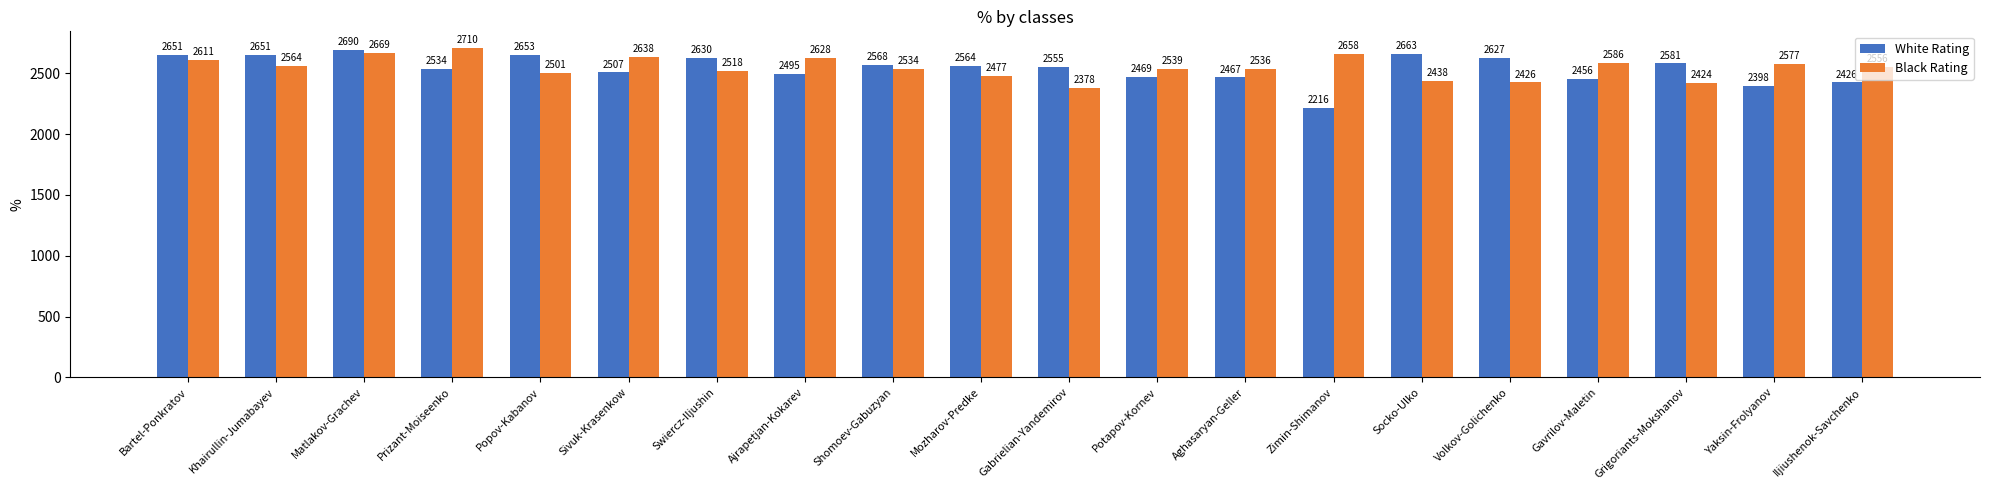

Is it true that White Rating equals 2469 at Potapov-Kornev?

True